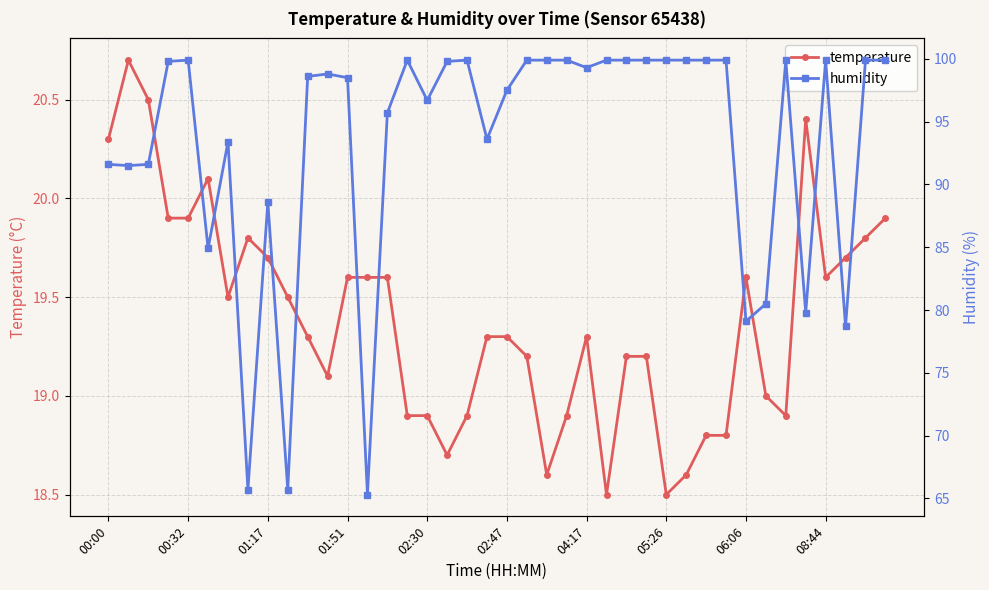

In temperature, how many points are lower than both neighbors (excluding endpoints)?

8